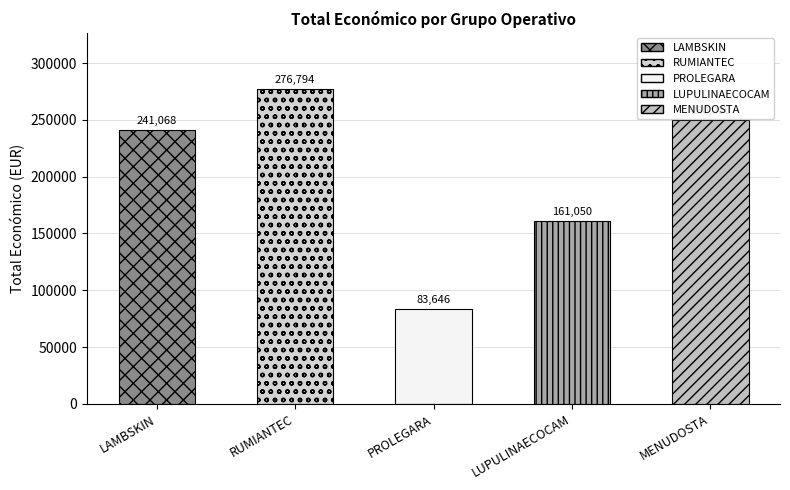

Reading left to right, list all the values displayed in this chart.

241068	276794	83646	161050	250000